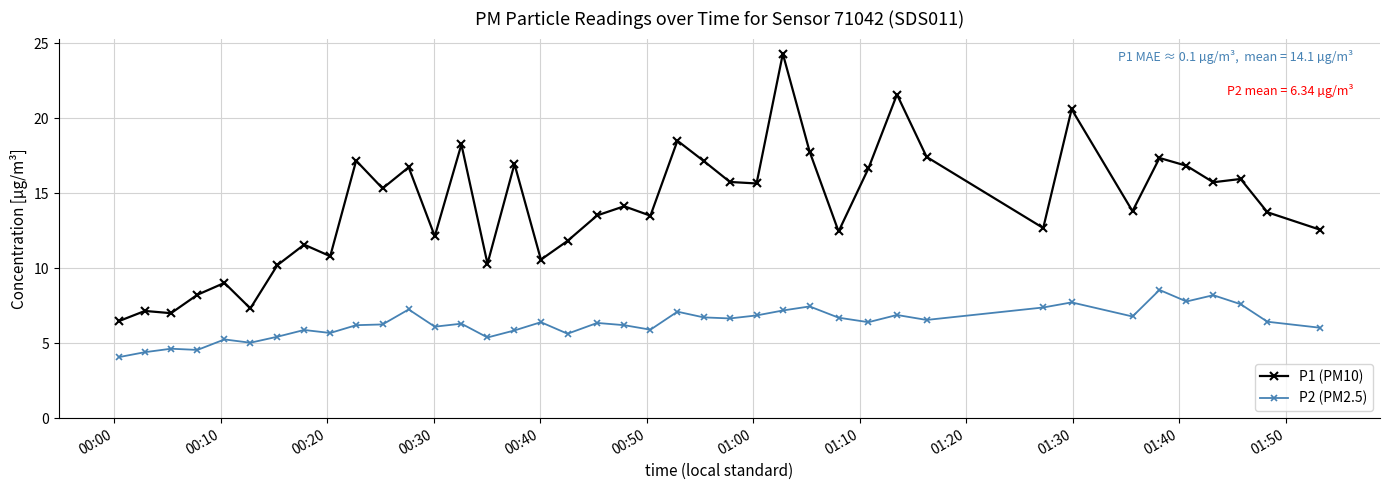

True or false: P2 (PM2.5) and P1 (PM10) intersect in this chart.

False